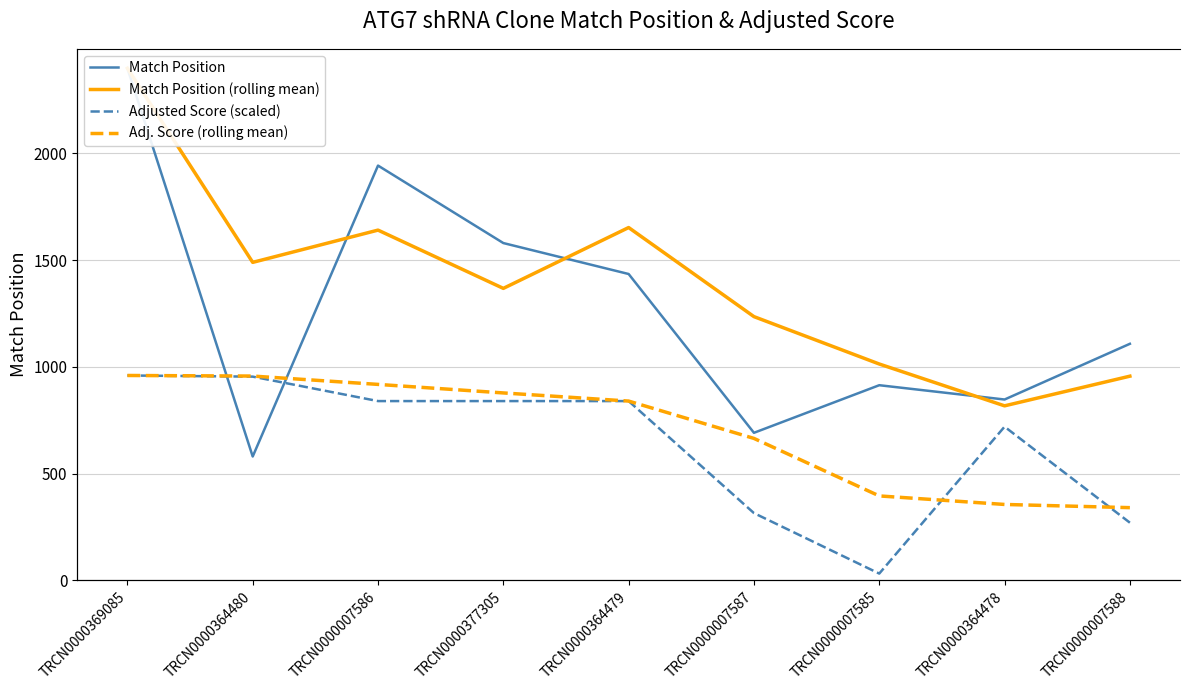

Does the chart have visible grid lines?

Yes